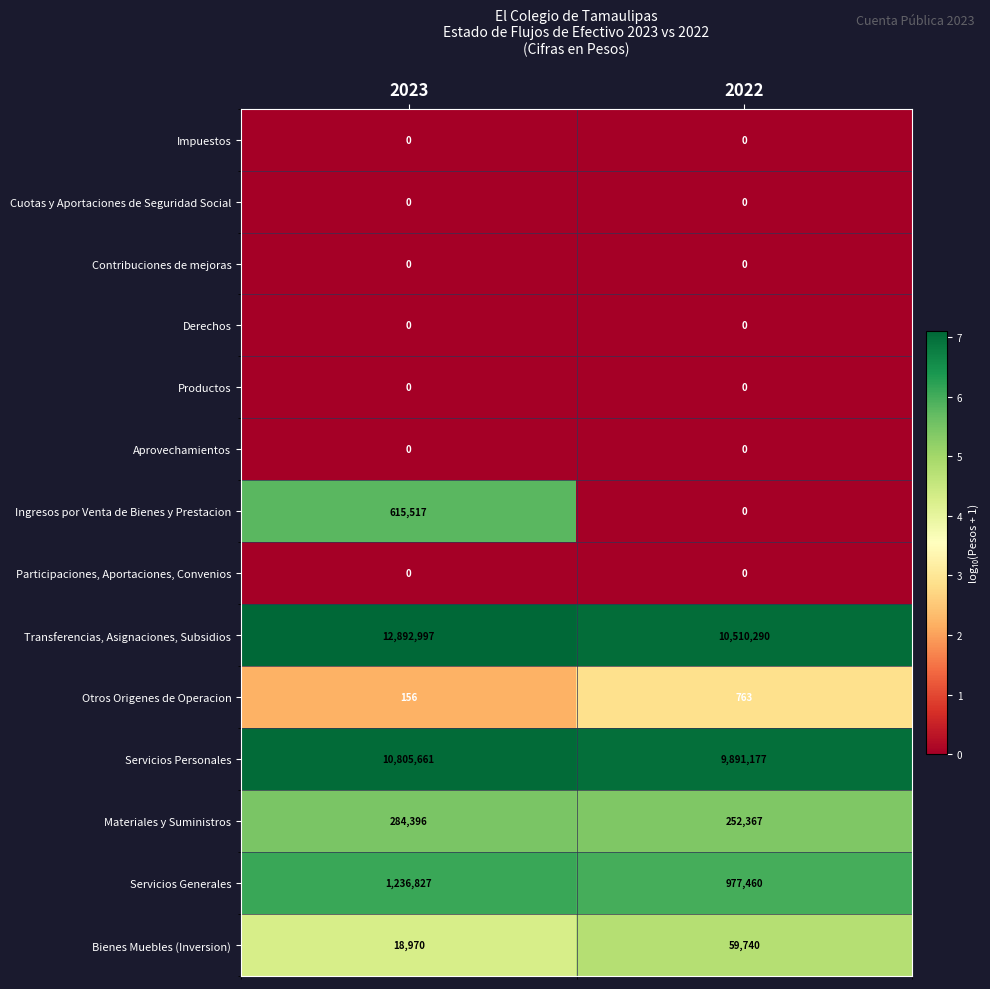

Reading left to right, transcribe all the data shown in this chart.

Impuestos: 2023=0	2022=0
Cuotas y Aportaciones de Seguridad Social: 2023=0	2022=0
Contribuciones de mejoras: 2023=0	2022=0
Derechos: 2023=0	2022=0
Productos: 2023=0	2022=0
Aprovechamientos: 2023=0	2022=0
Ingresos por Venta de Bienes y Prestacion: 2023=615517	2022=0
Participaciones, Aportaciones, Convenios: 2023=0	2022=0
Transferencias, Asignaciones, Subsidios: 2023=12892997	2022=10510290
Otros Origenes de Operacion: 2023=156	2022=763
Servicios Personales: 2023=10805661	2022=9891177
Materiales y Suministros: 2023=284396	2022=252367
Servicios Generales: 2023=1236827	2022=977460
Bienes Muebles (Inversion): 2023=18970	2022=59740